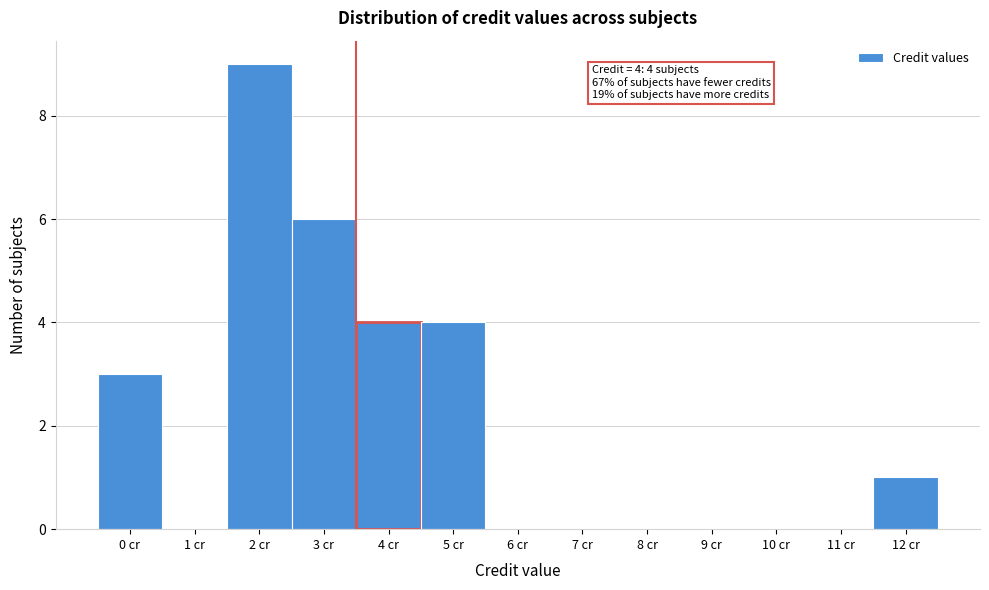

Which range on the x-axis has the tallest bar?

1.5 to 2.5